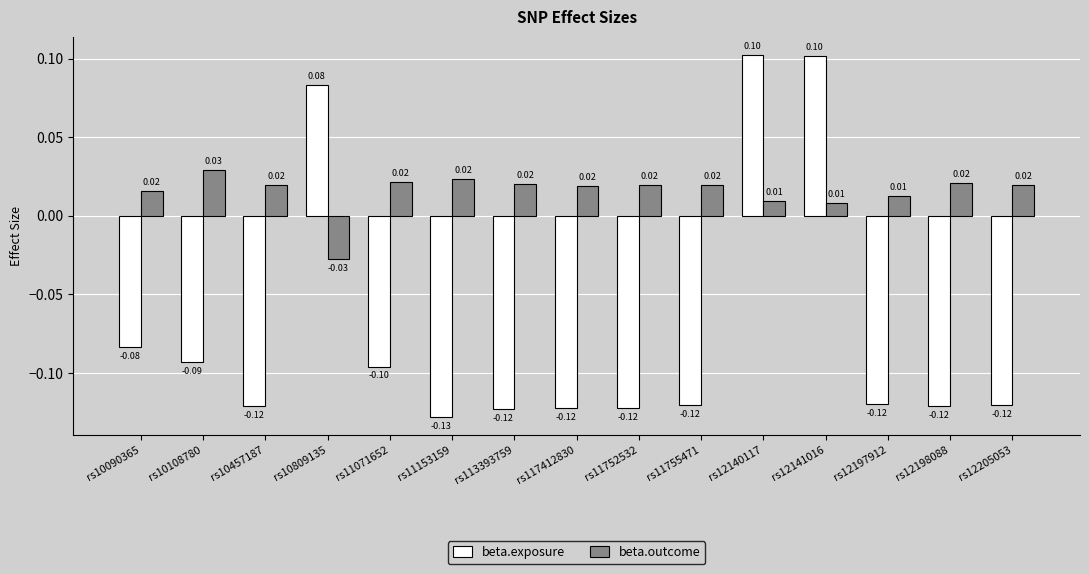

Which series has the largest total across all categories?

beta.outcome